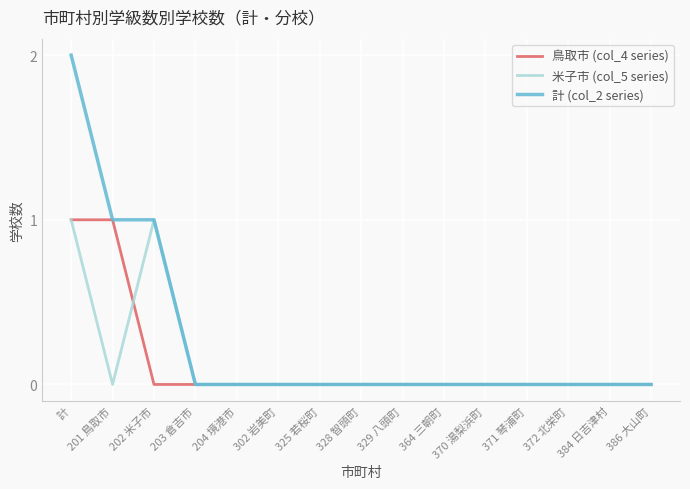

At which category is the sum across all series the highest?

計